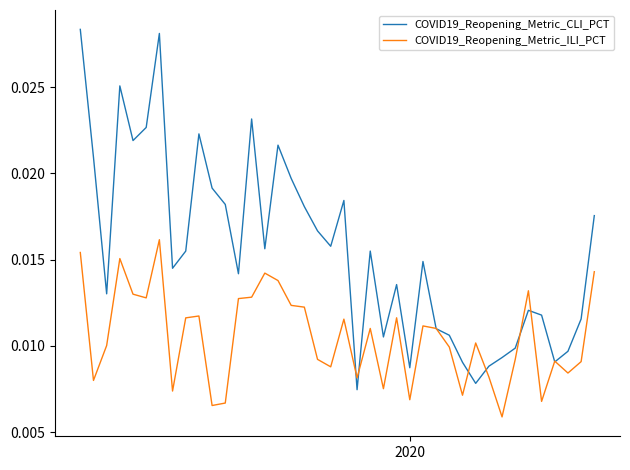

Which series has the largest total across all categories?

COVID19_Reopening_Metric_CLI_PCT